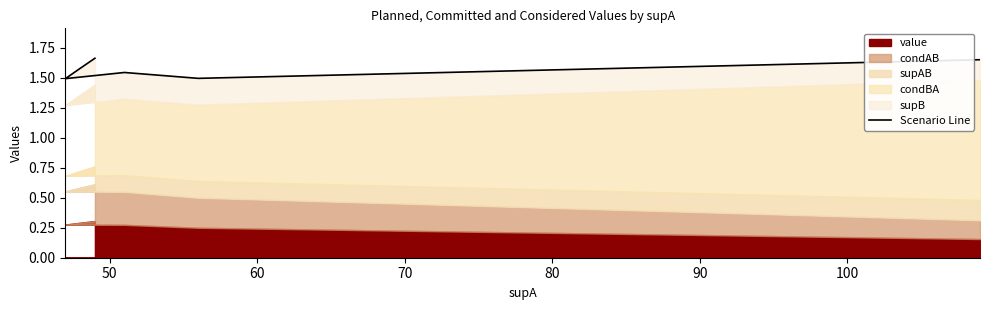

Does the chart display data point markers on the line(s)?

No